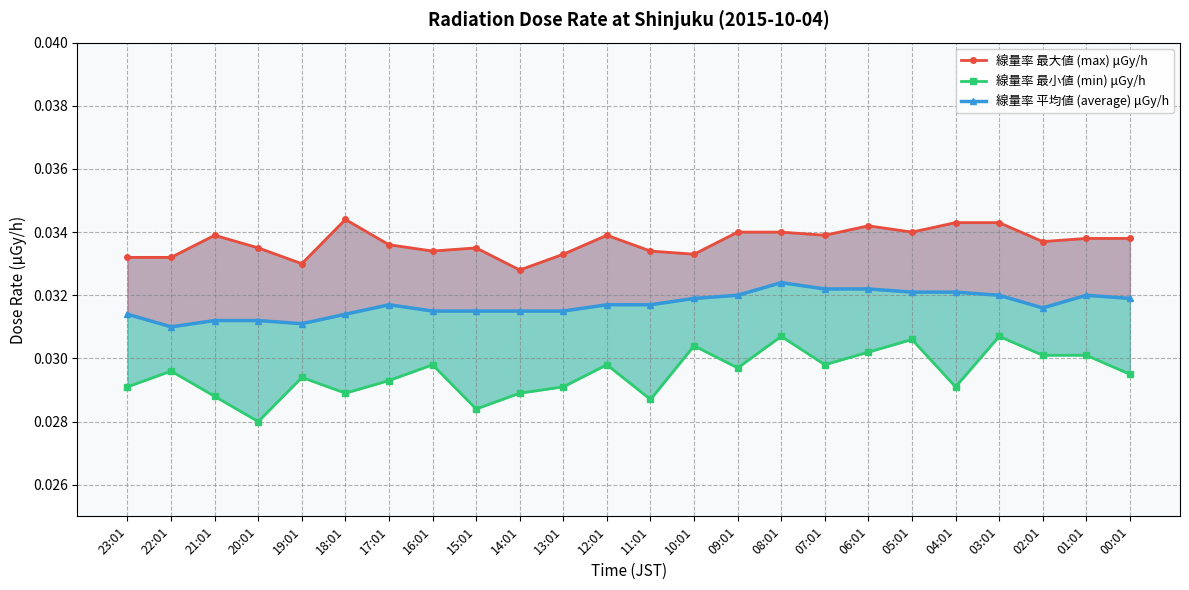

What is the label of the 9th point from the right?

08:01